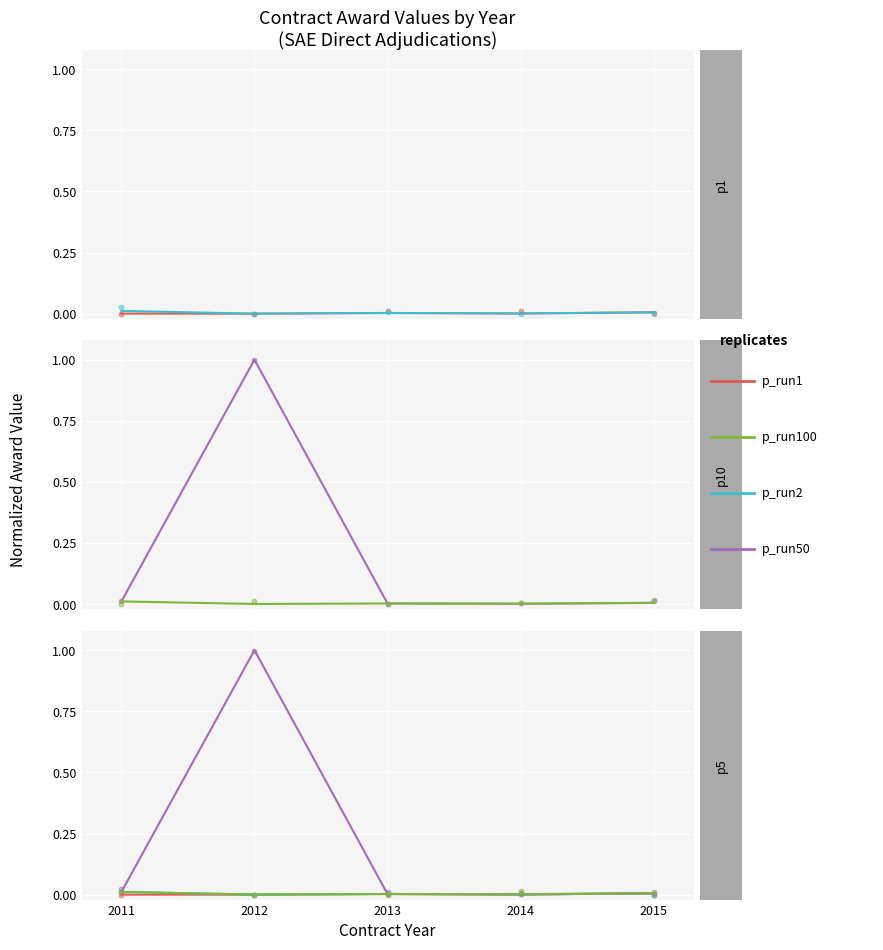

Which series reaches the maximum Y coordinate?

p_run50